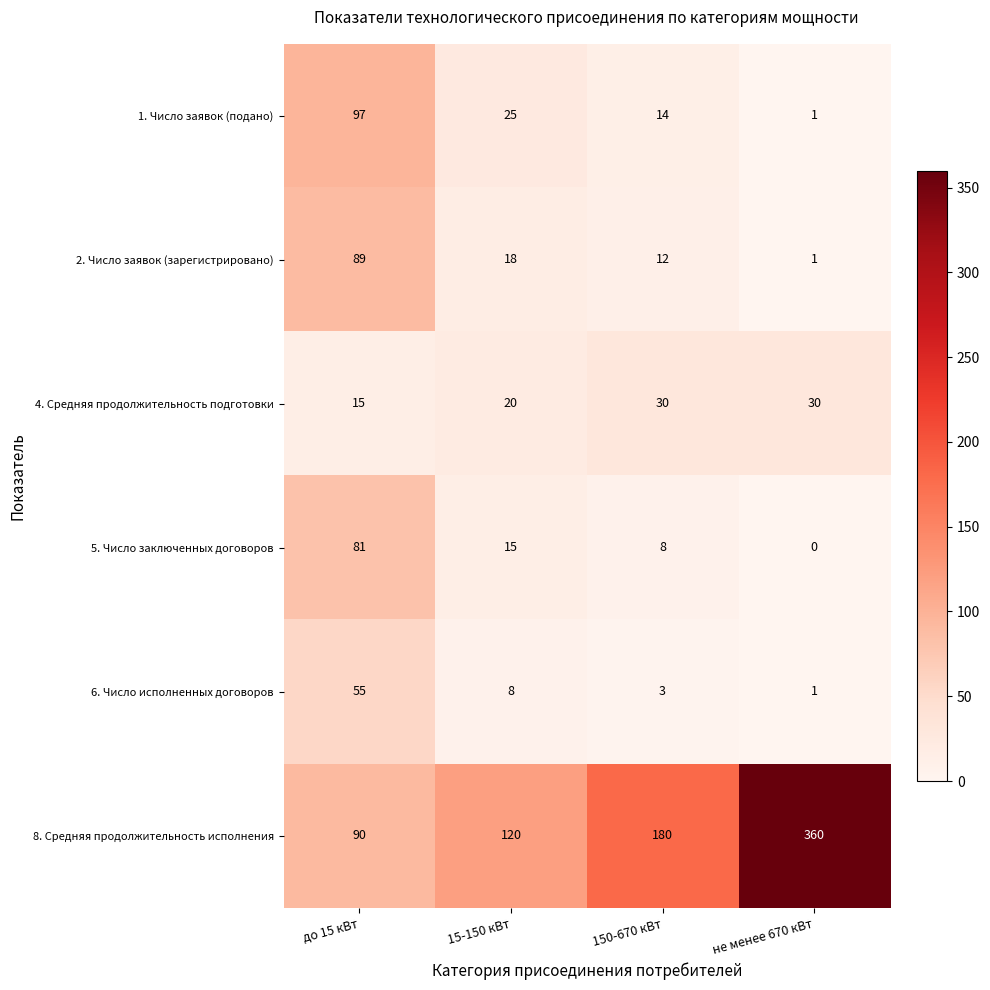

Which category has the lowest value across all series?

не менее 670 кВт